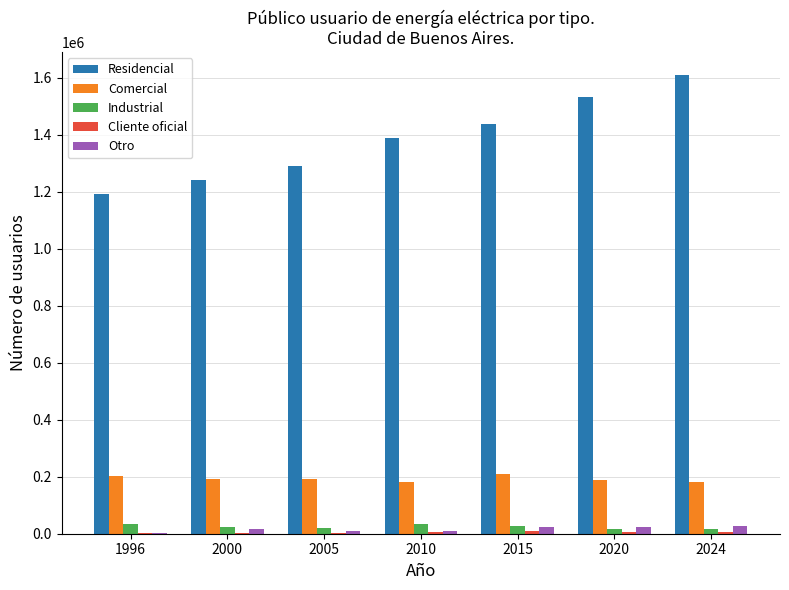

What is the average value of the Otro series?

16091